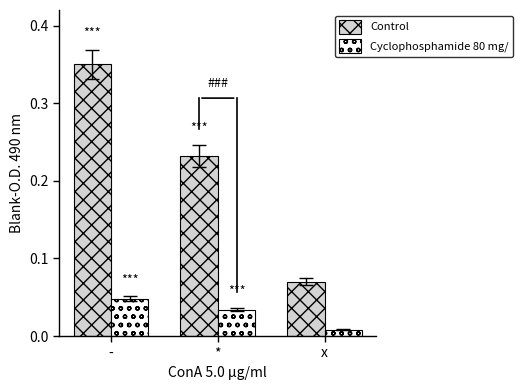

Which series has the widest spread of values?

Control